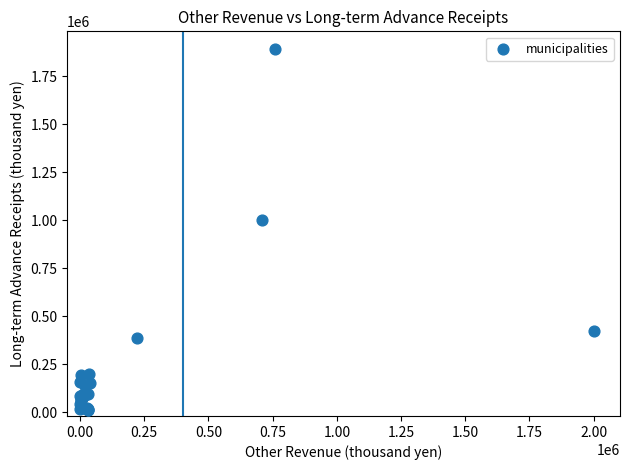

What Y value in the scatter plot is closest to 949899?

1001624